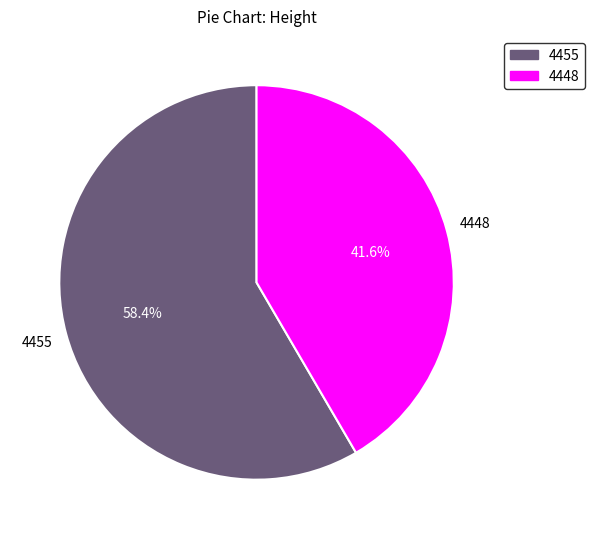

How many slices are in this pie chart?

2